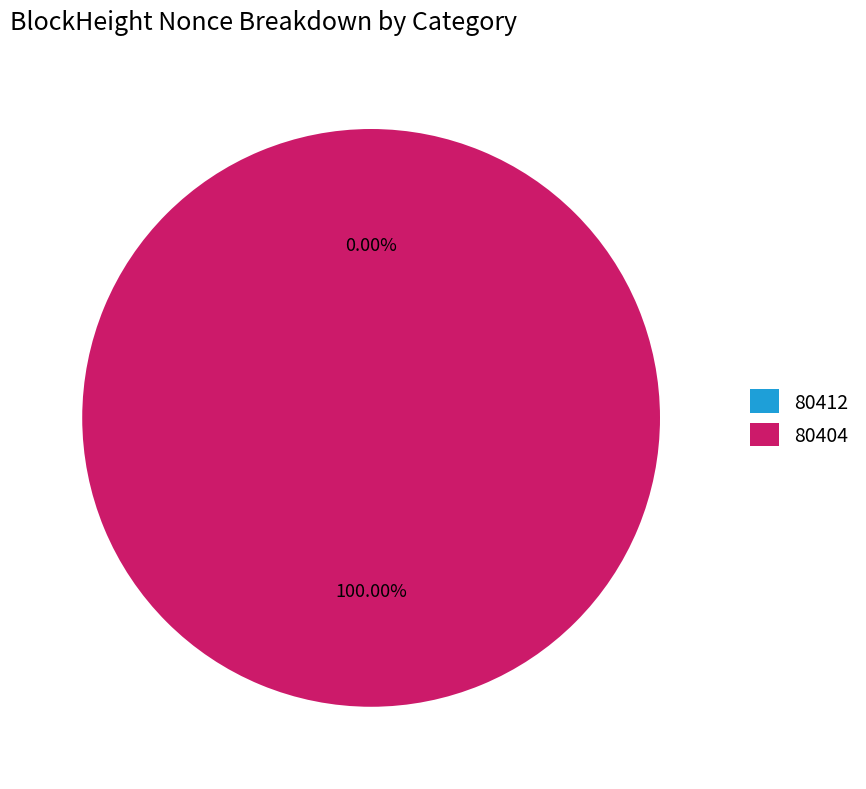

To the nearest percent, what portion does 80404 represent?

100%